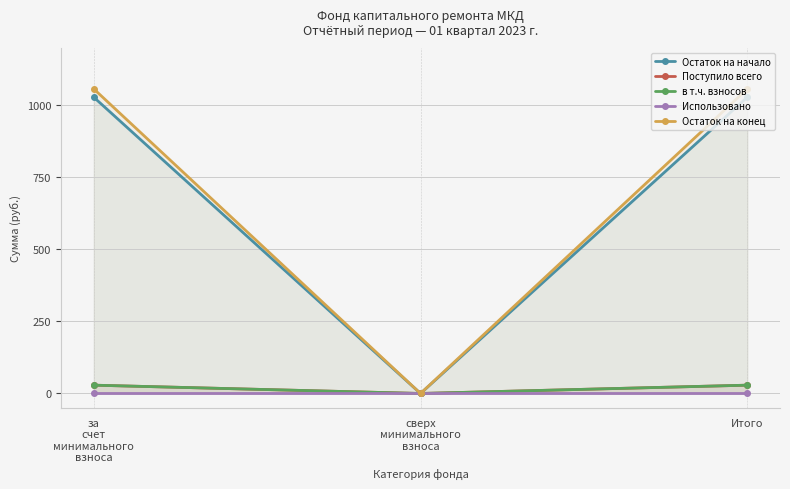

Which has a higher value, Итого or за
счет
минимального
взноса?

Итого